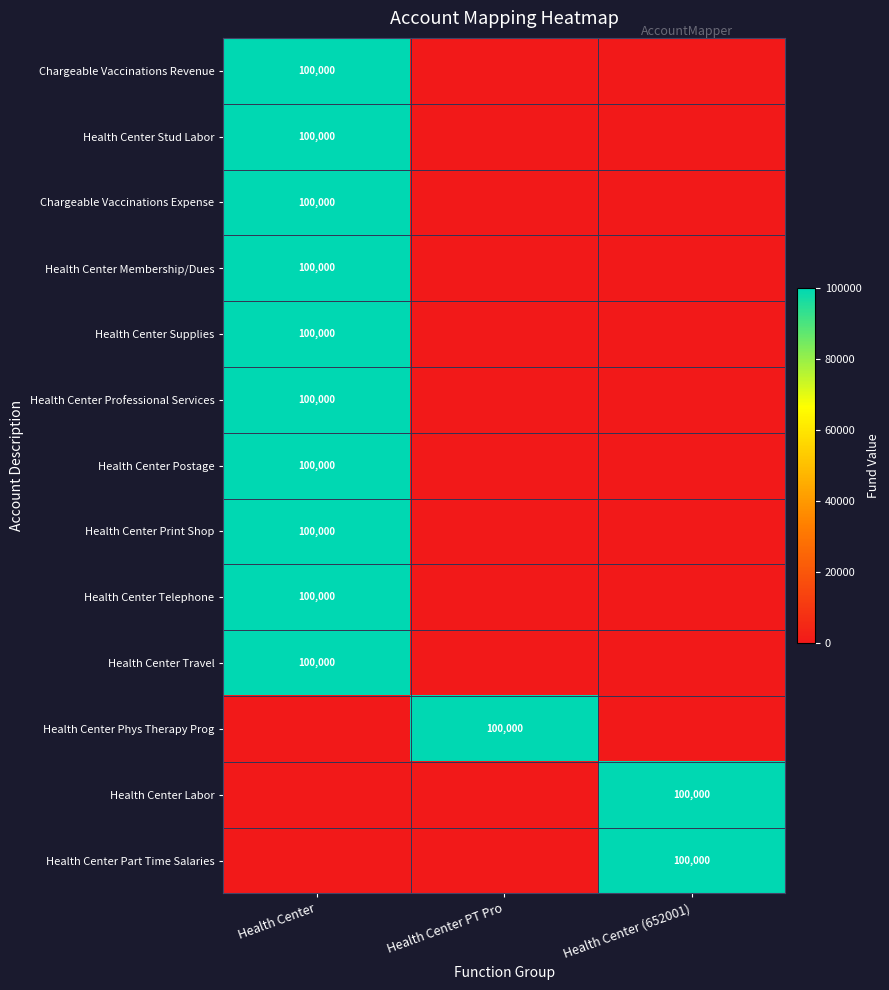

True or false: Health Center Membership/Dues has a value of 100000 at Health Center.

True